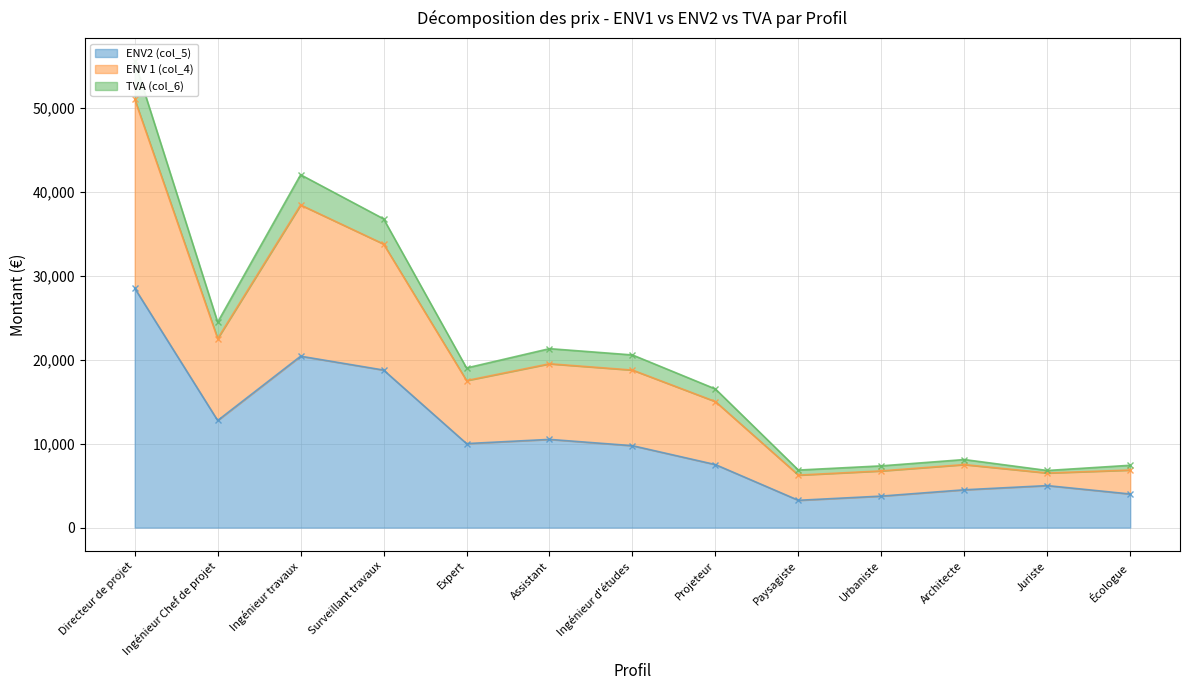

The value of ENV2 (col_5) at Expert is 17124. True or false?

False